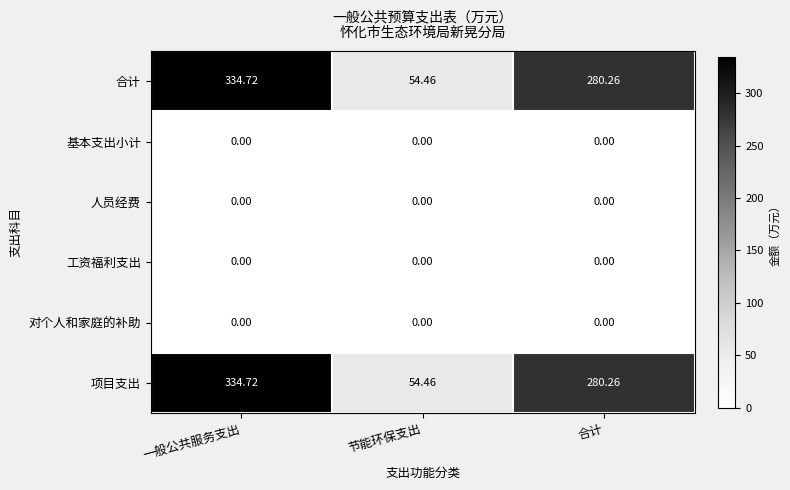

At which label does 项目支出 first exceed 280?

一般公共服务支出